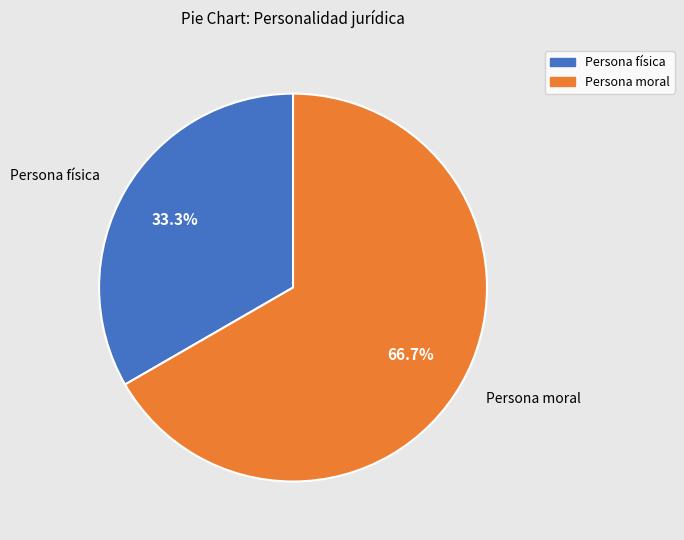

Rank the categories by value from lowest to highest.

Persona física, Persona moral